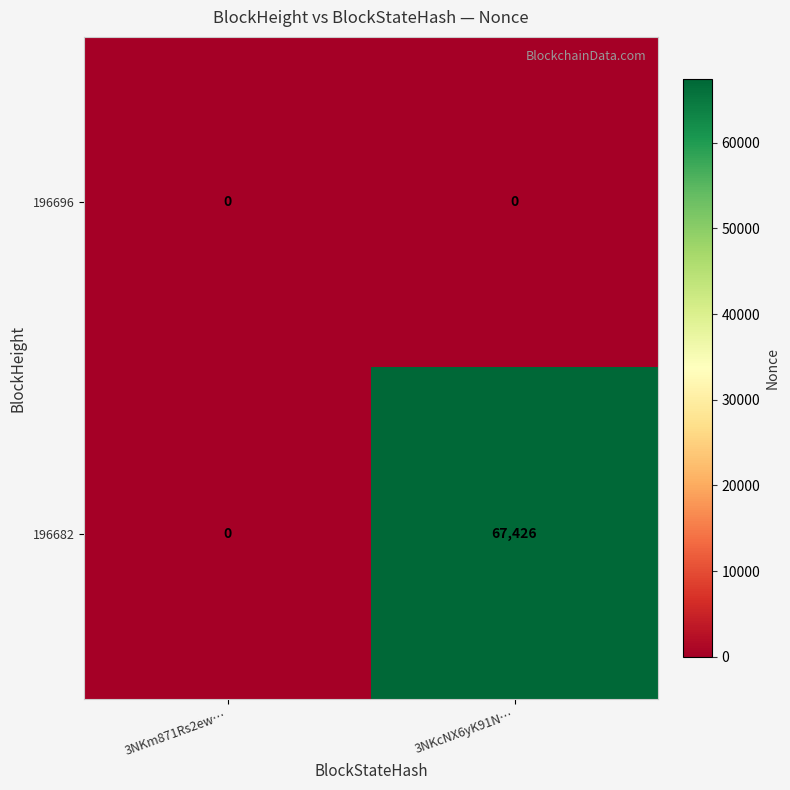

List the series in order of their overall mean, highest first.

196682, 196696